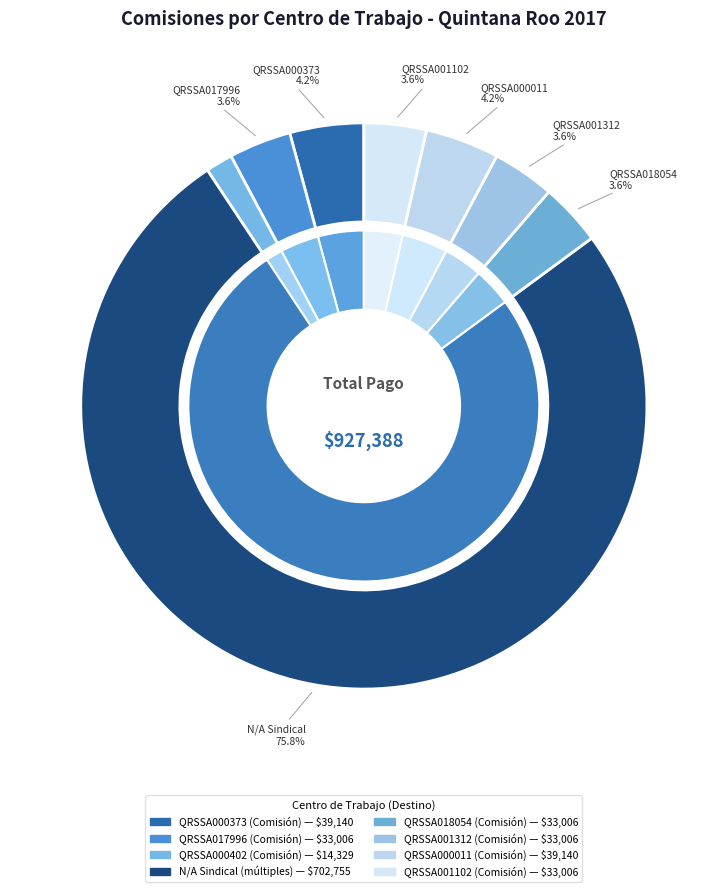

Rank the categories by value from highest to lowest.

N/A (SINDICAL), QRSSA000373, QRSSA000011, QRSSA017996, QRSSA018054, QRSSA001312, QRSSA001102, QRSSA000402